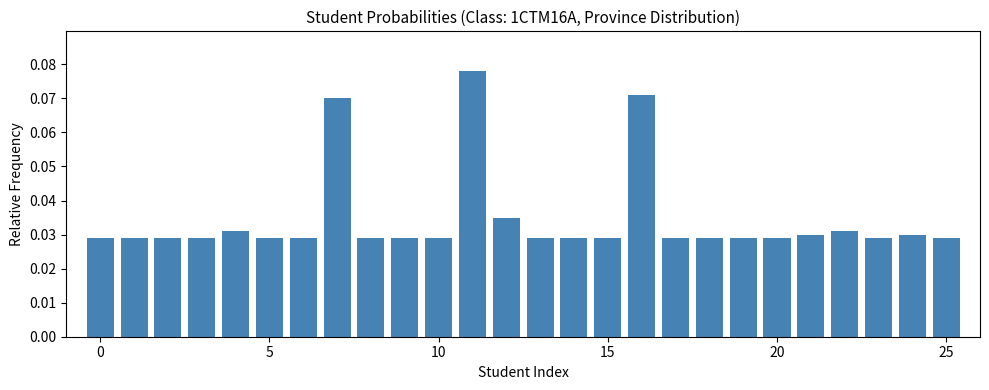

Count the values in the range 0 to 1.

26